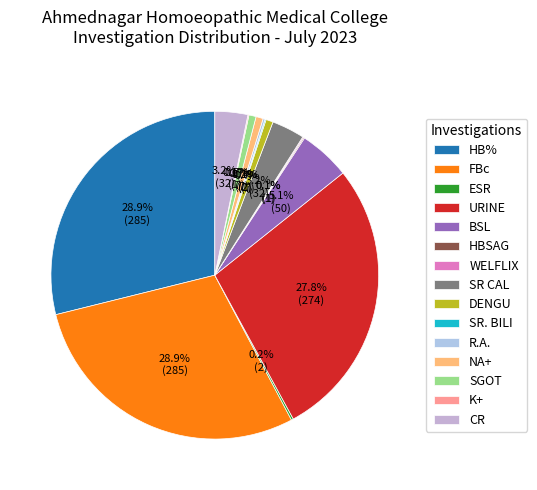

Is the sum of NA+ and HBSAG greater than half?

No